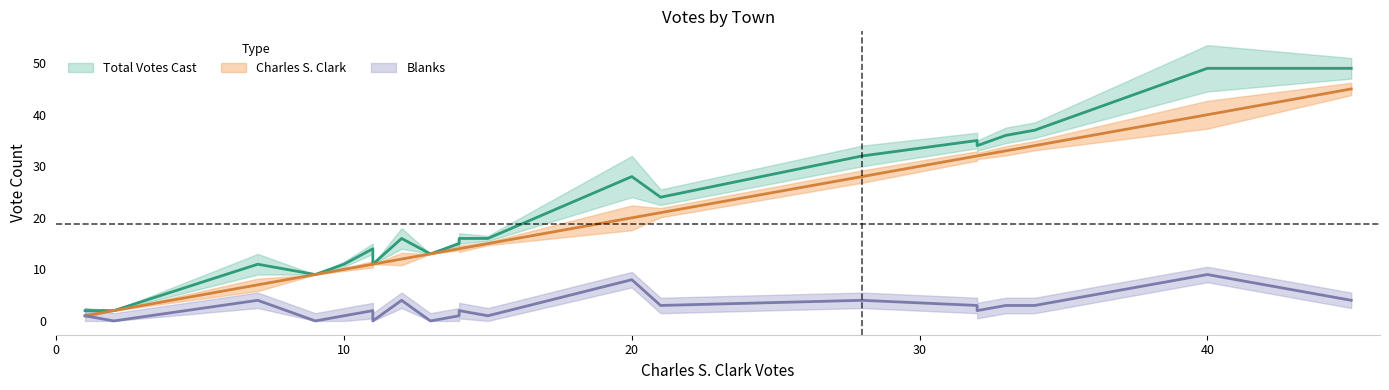

What is the lowest value of the Charles S. Clark series?

1